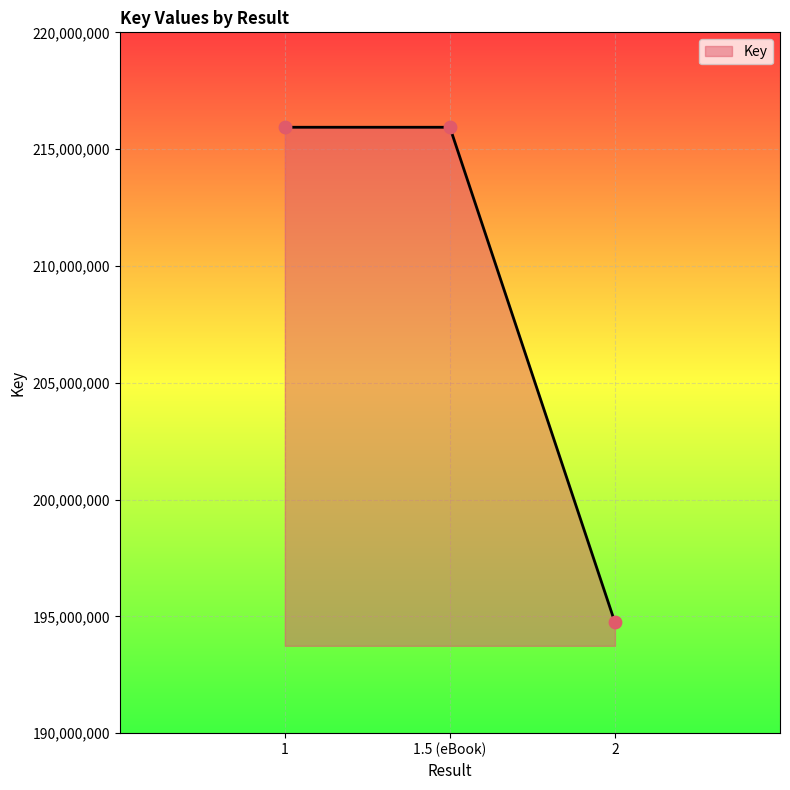

What is the change in value from 1.5 (eBook) to 2?

-21197391